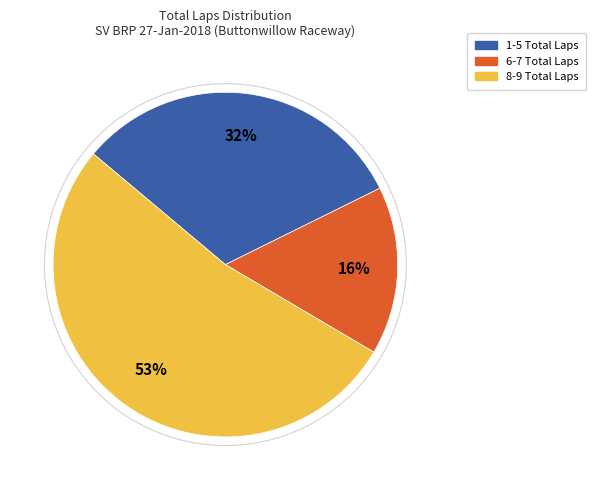

How many segments does this pie chart have?

3